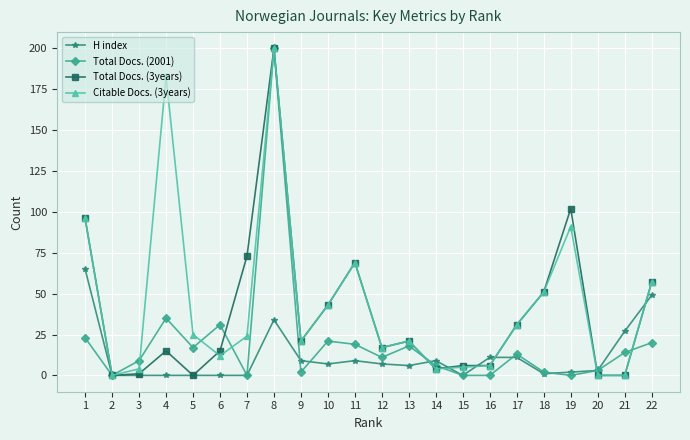

What is the greatest value displayed?

200